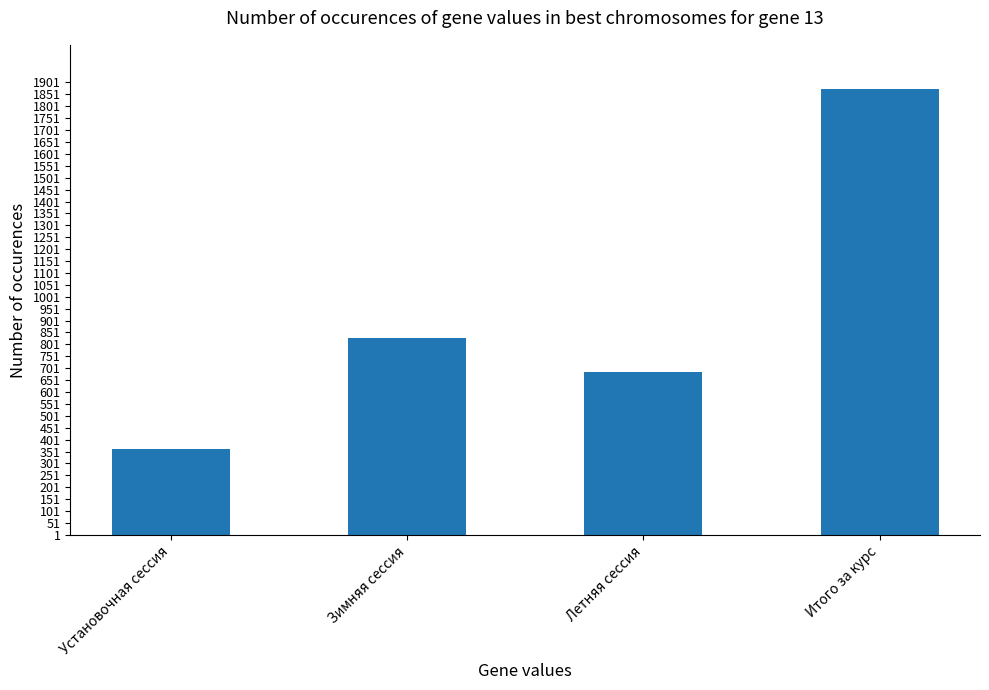

Approximately how many times larger is the value at Зимняя сессия compared to Итого за курс?

0.4